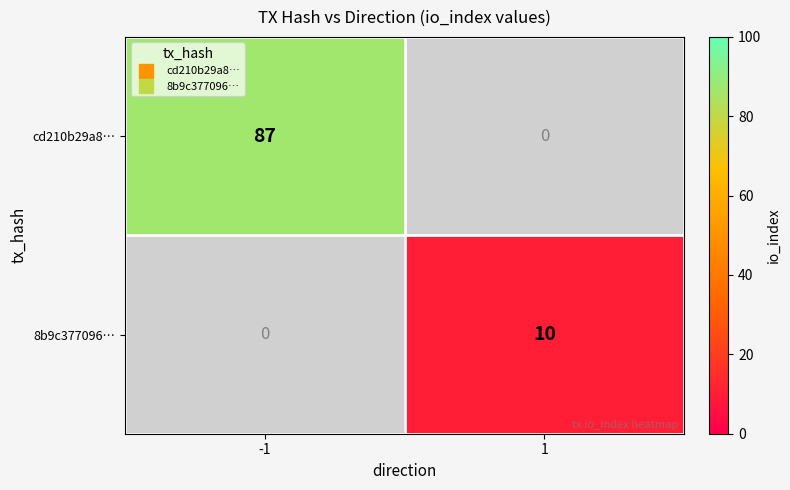

List the labels in order of cd210b29a8… value, smallest first.

1, -1